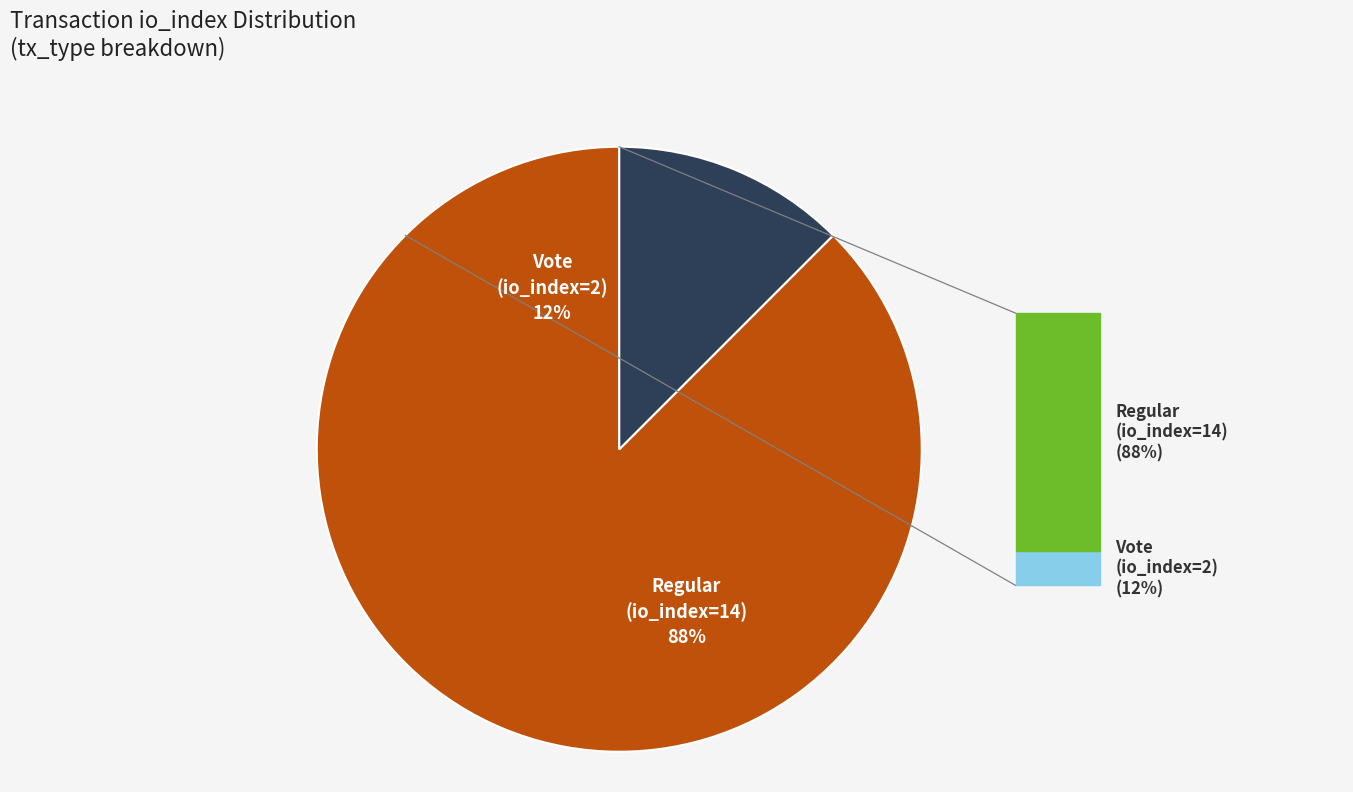

How many slices are in this pie chart?

2